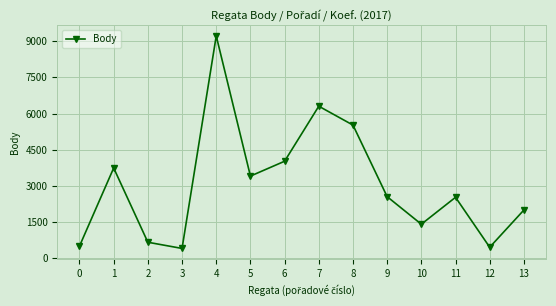

What value does the data have at 1, to the nearest 10?

3740